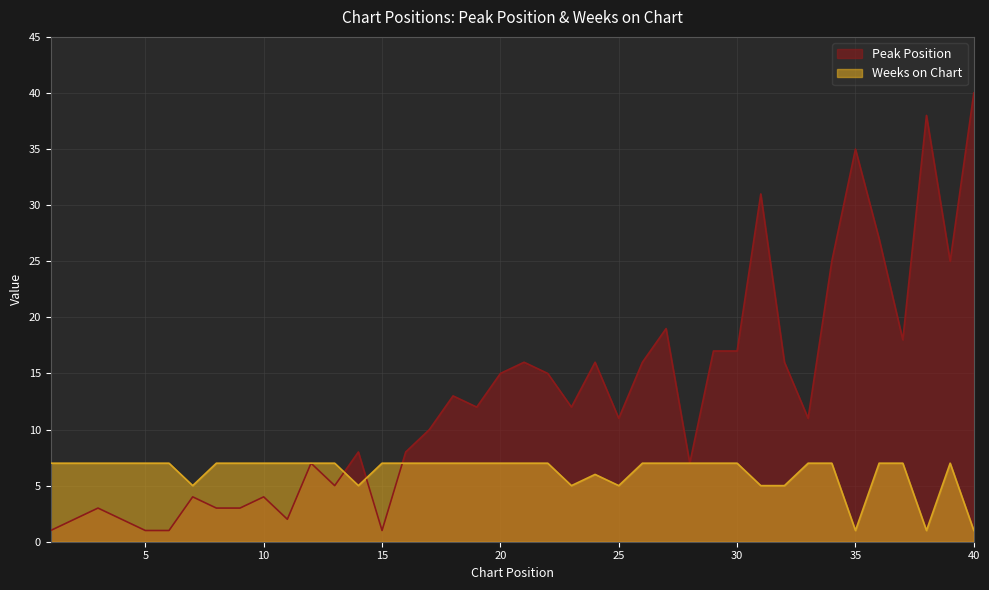

Reading right to left, extract all data points from this chart.

Peak Position: 40=40	39=25	38=38	37=18	36=27	35=35	34=25	33=11	32=16	31=31	30=17	29=17	28=7	27=19	26=16	25=11	24=16	23=12	22=15	21=16	20=15	19=12	18=13	17=10	16=8	15=1	14=8	13=5	12=7	11=2	10=4	9=3	8=3	7=4	6=1	5=1	4=2	3=3	2=2	1=1
Weeks on Chart: 40=1	39=7	38=1	37=7	36=7	35=1	34=7	33=7	32=5	31=5	30=7	29=7	28=7	27=7	26=7	25=5	24=6	23=5	22=7	21=7	20=7	19=7	18=7	17=7	16=7	15=7	14=5	13=7	12=7	11=7	10=7	9=7	8=7	7=5	6=7	5=7	4=7	3=7	2=7	1=7